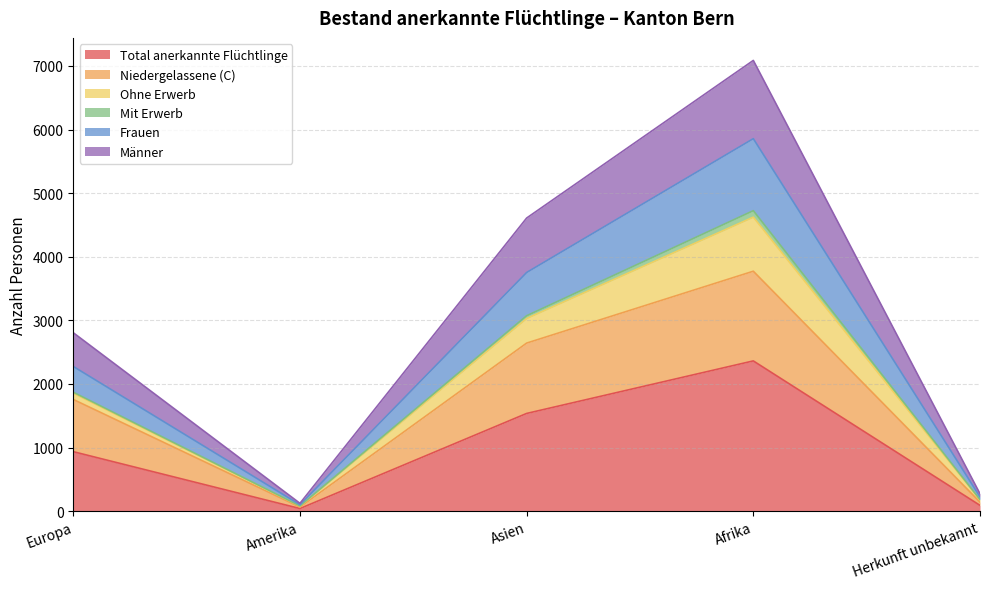

What is the sum of all Total anerkannte Flüchtlinge values?

4965